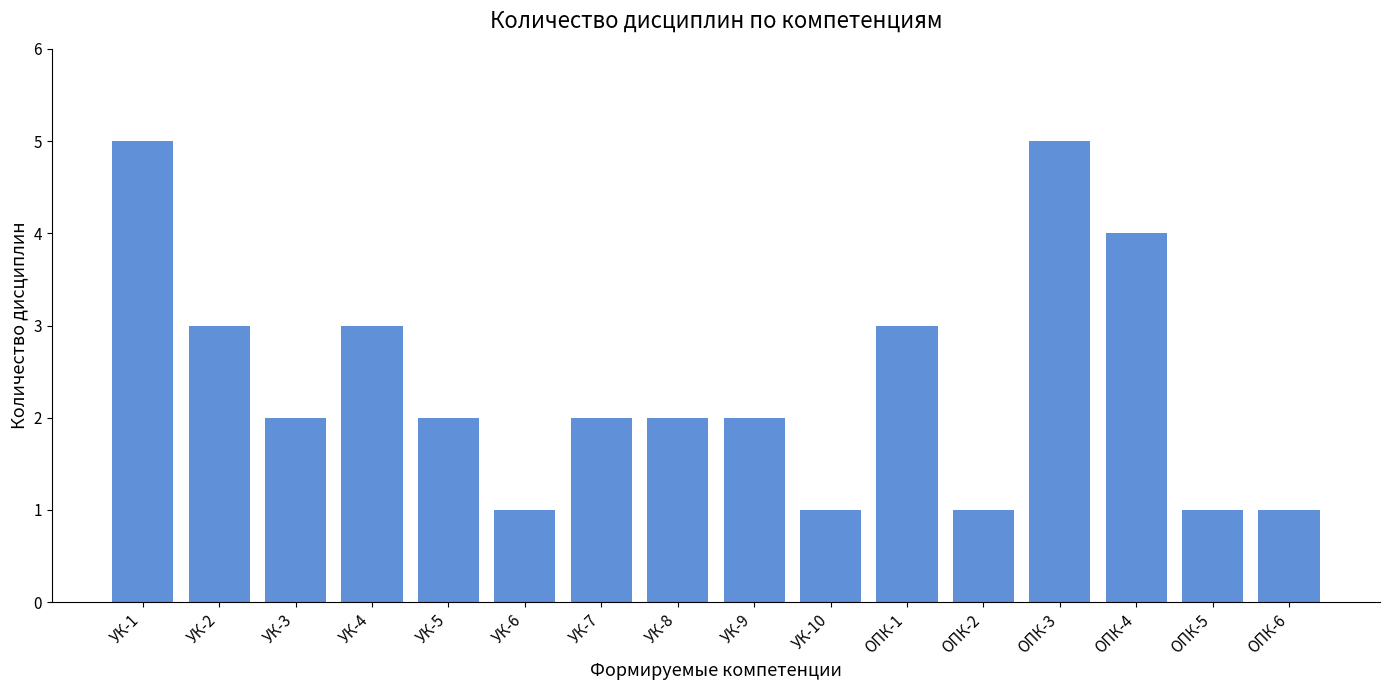

Is it true that the value at УК-7 is 2?

True